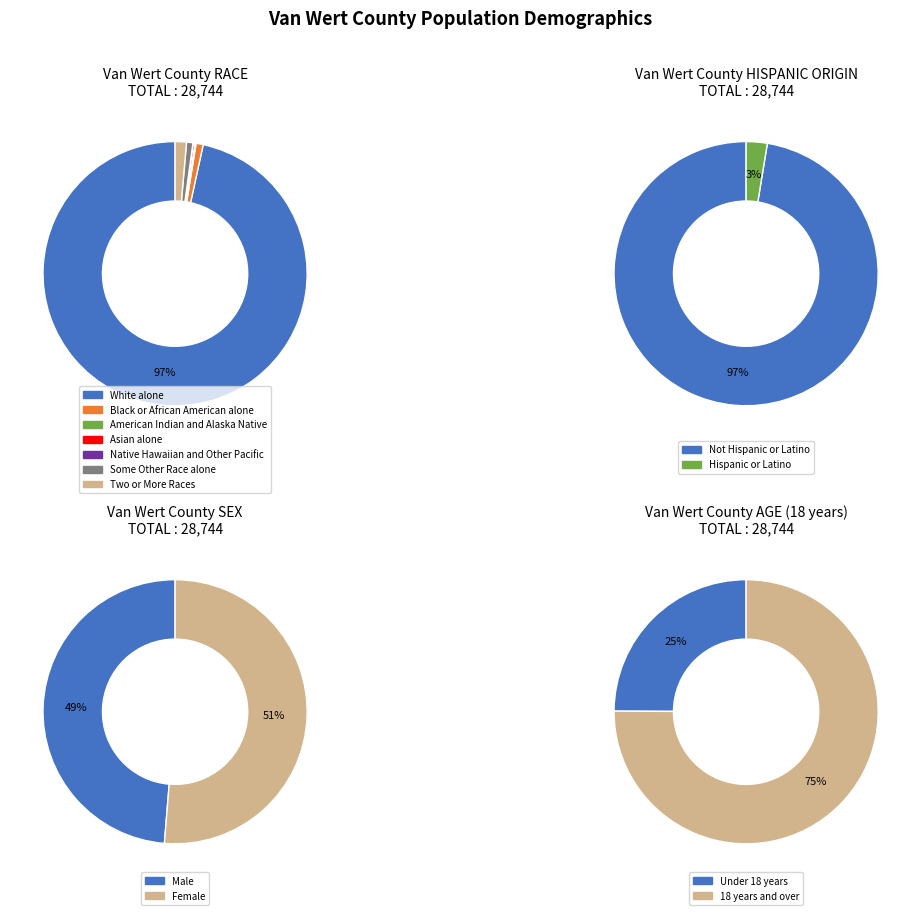

What is the change in value from Some Other Race alone to Two or More Races?

+175